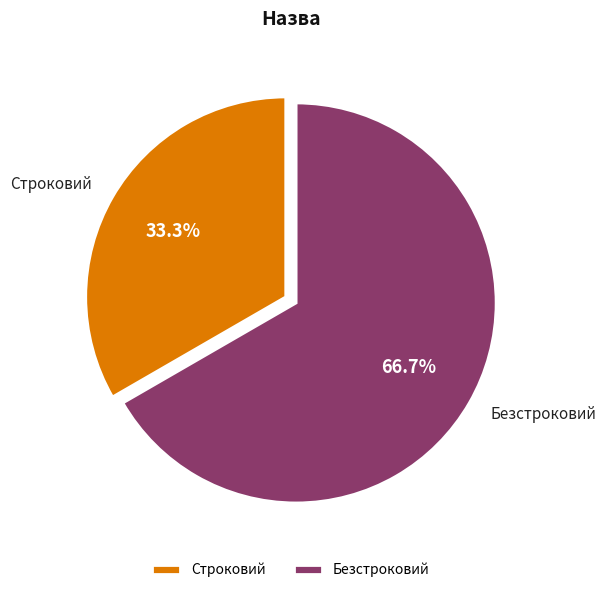

What is the total percentage of Безстроковий and Строковий?

100.0%